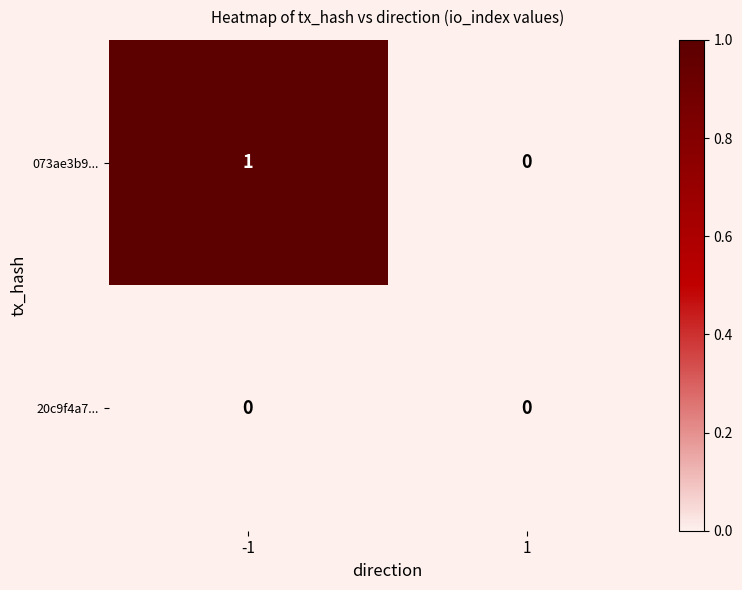

Which series has the largest total across all categories?

073ae3b9...